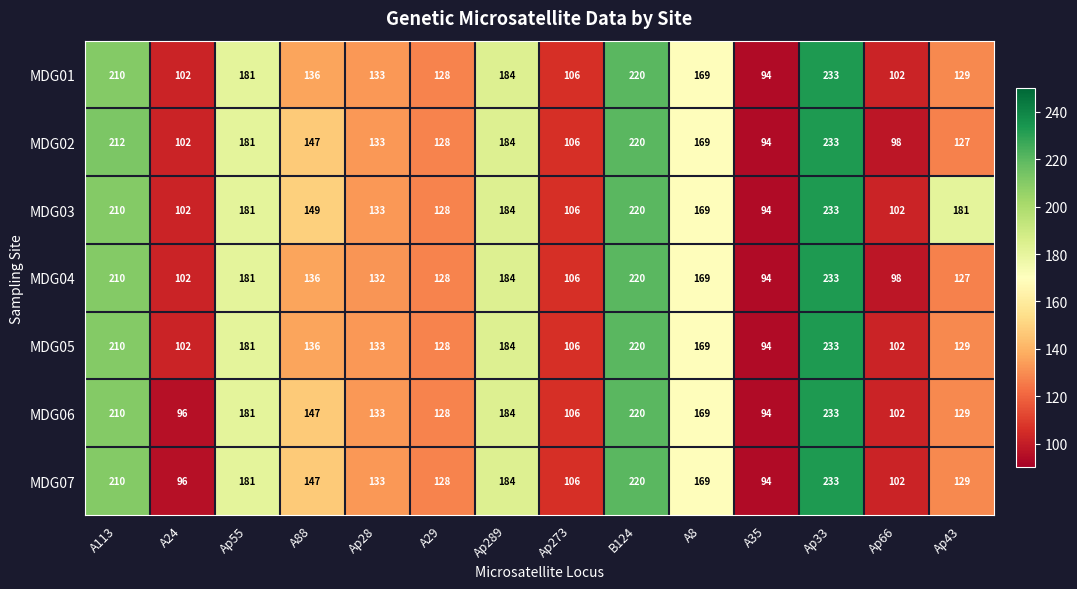

The MDG06 series shows 258 at Ap289. True or false?

False